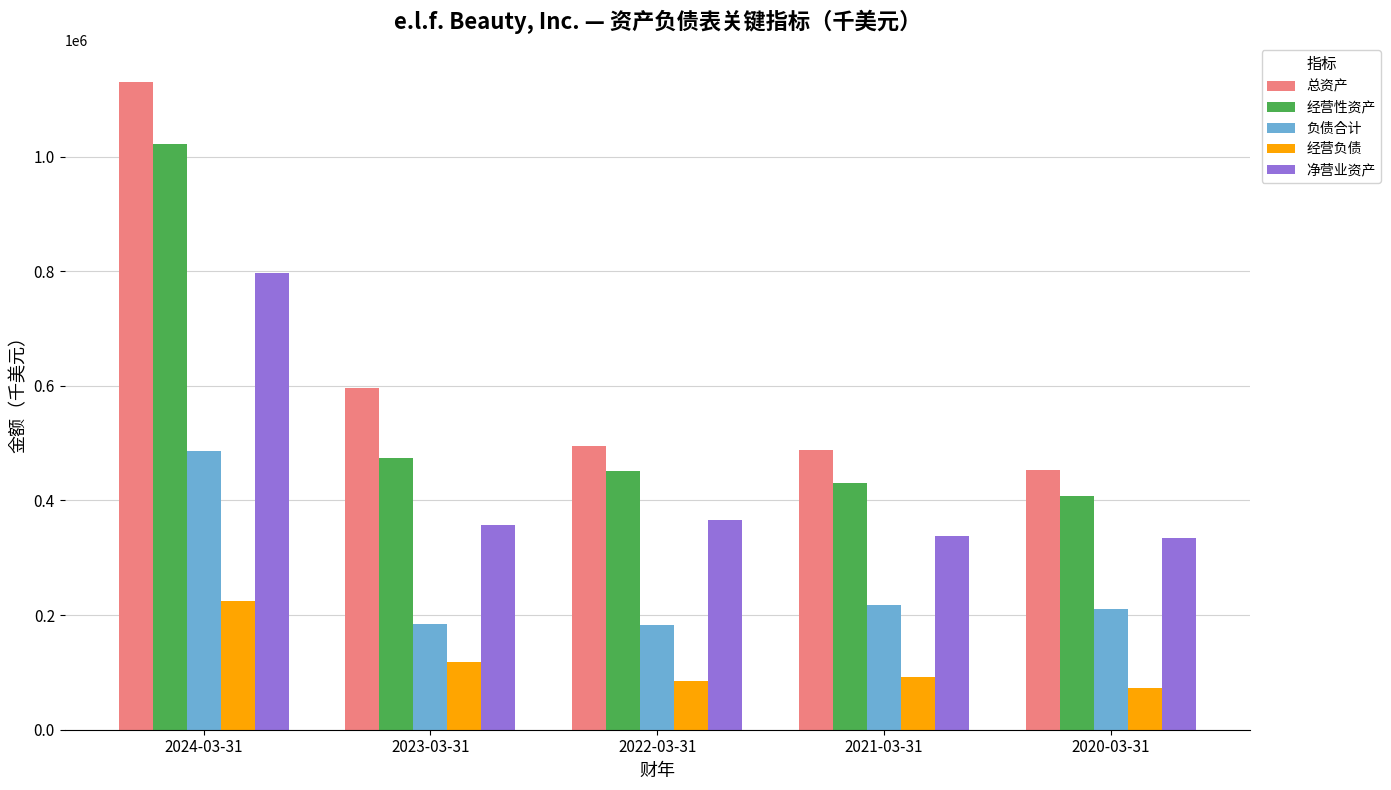

Rank the series at 2023-03-31 from lowest to highest value.

经营负债, 负债合计, 净营业资产, 经营性资产, 总资产